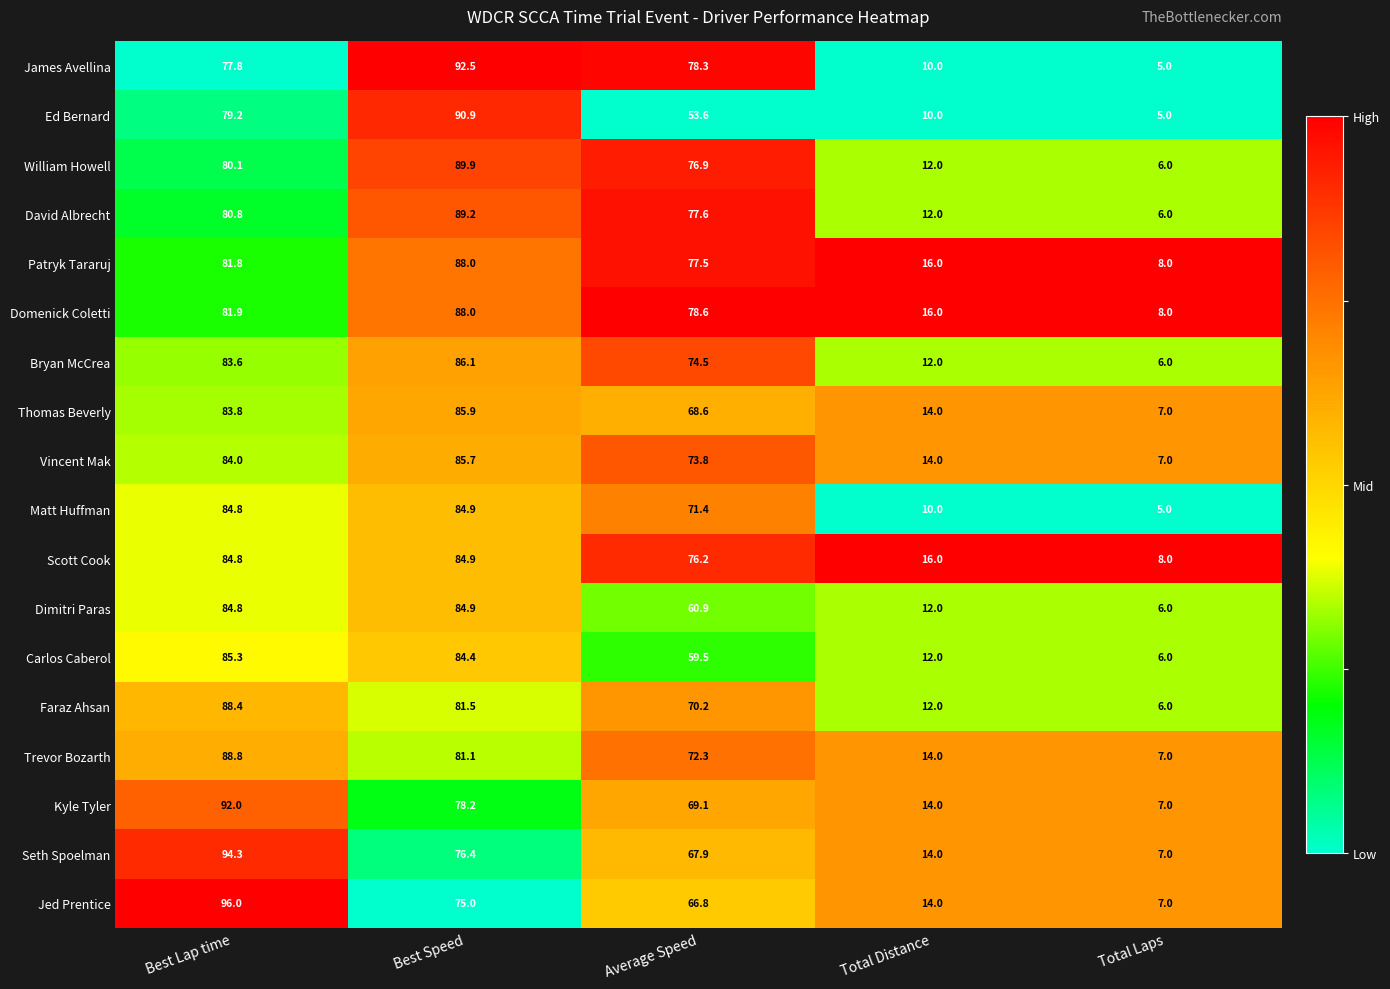

What is the total value across all series at Best Speed?

1527.5